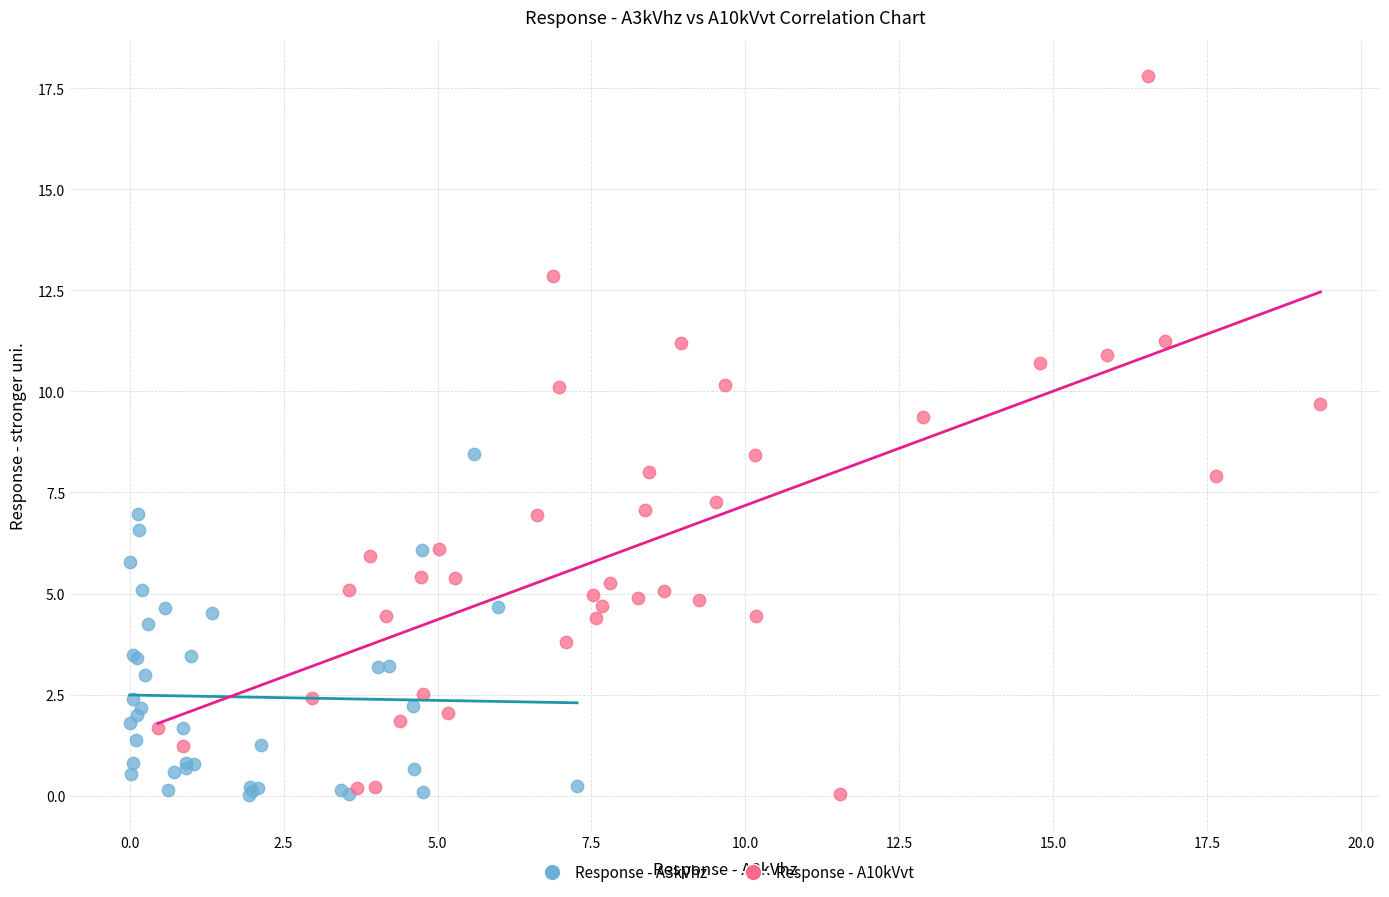

Which series has the largest Y range (max minus min)?

Response - A10kVvt